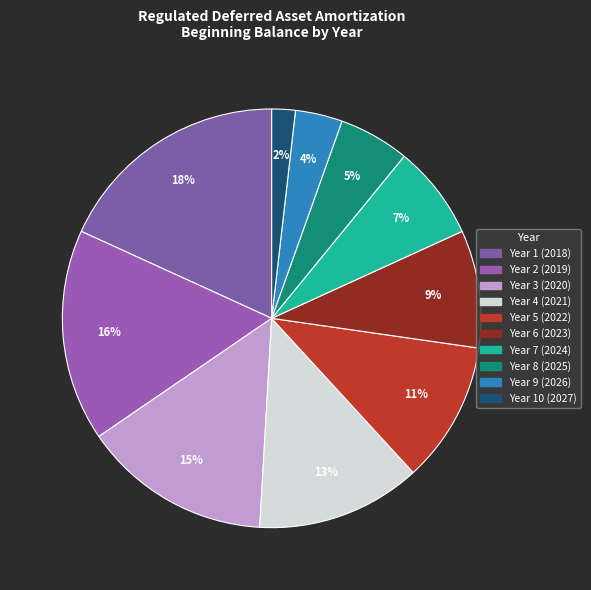

Which category has the biggest portion of the pie?

Year 1 (2018)